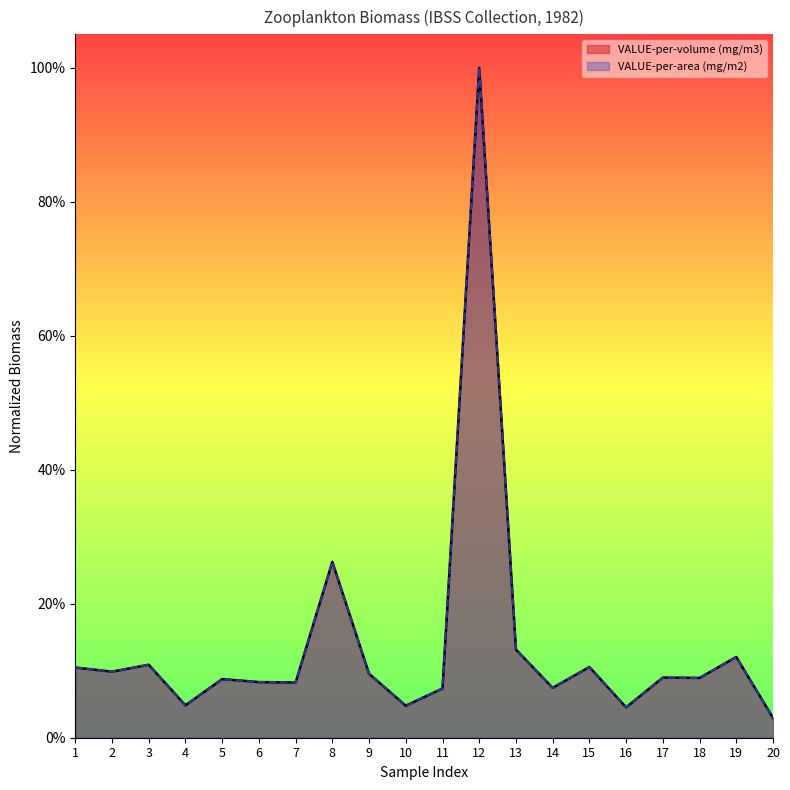

True or false: VALUE-per-area (mg/m2) has a value of 0.0 at 7.

False